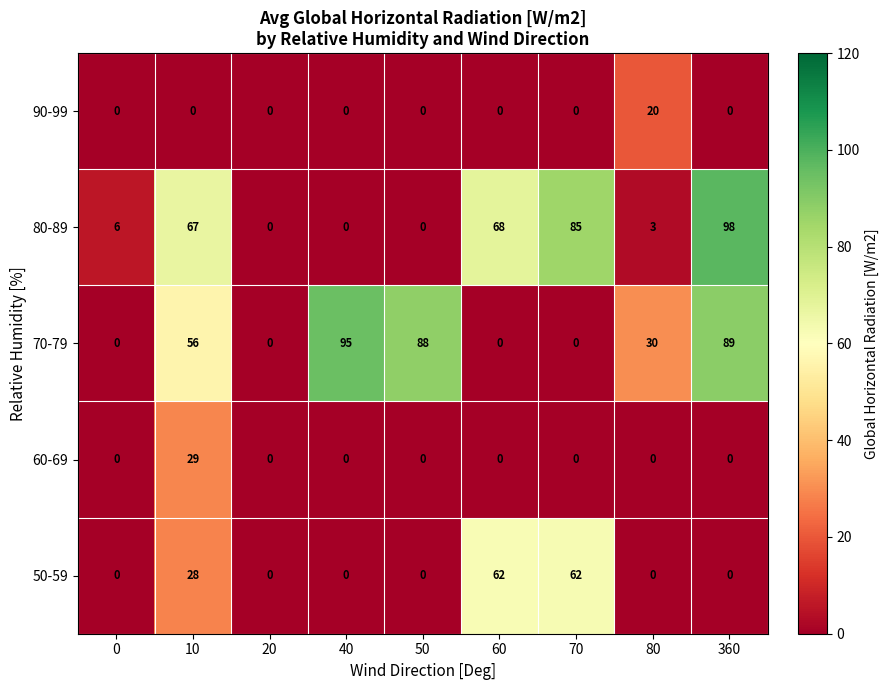

What is the average value of the 50-59 series?

17